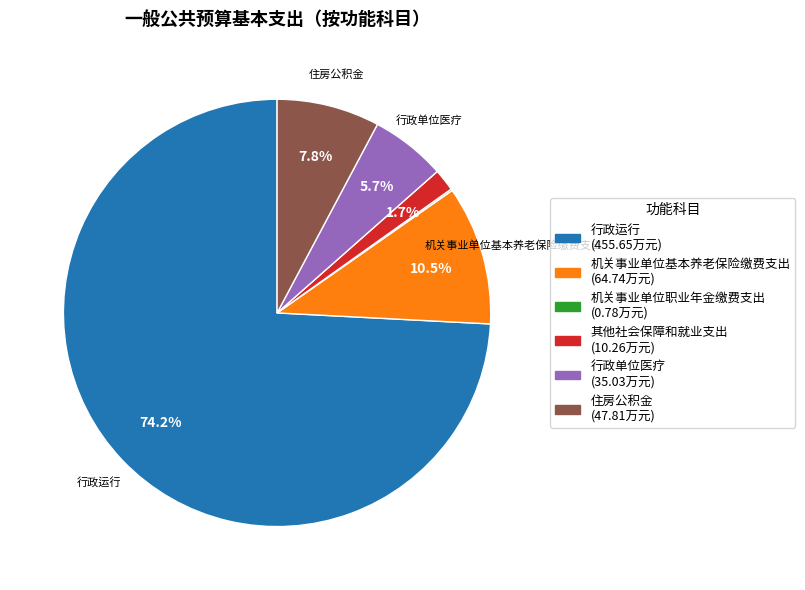

Is it true that 住房公积金 is 1% of the pie?

False